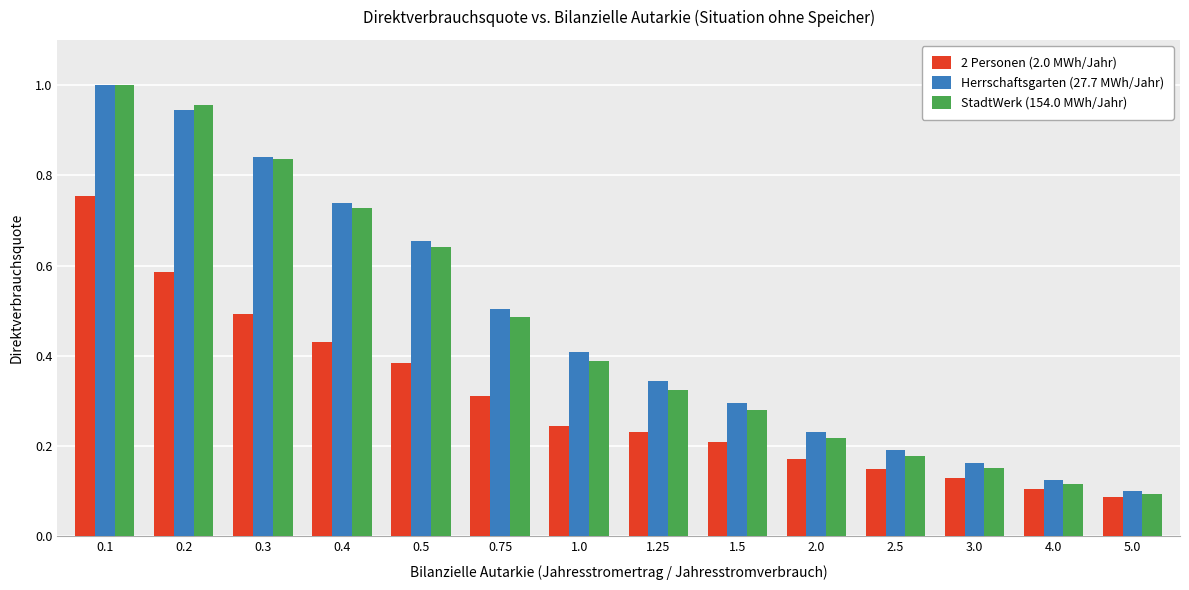

What is the sum of all StadtWerk (154.0 MWh/Jahr) values?

6.4